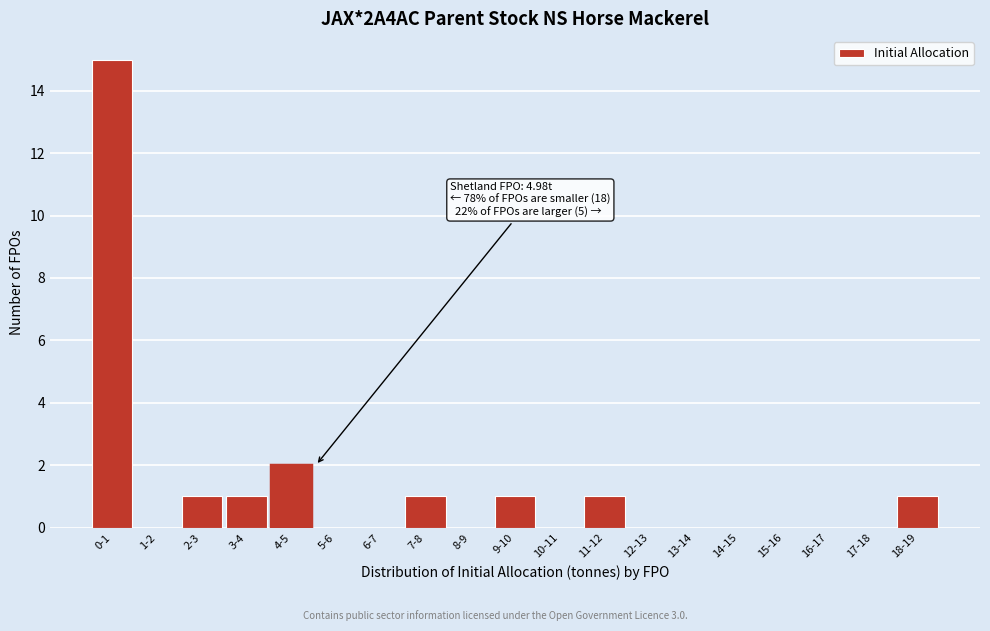

Reading right to left, what are all the values shown in this chart?

18-19=1	17-18=0	16-17=0	15-16=0	14-15=0	13-14=0	12-13=0	11-12=1	10-11=0	9-10=1	8-9=0	7-8=1	6-7=0	5-6=0	4-5=2	3-4=1	2-3=1	1-2=0	0-1=15